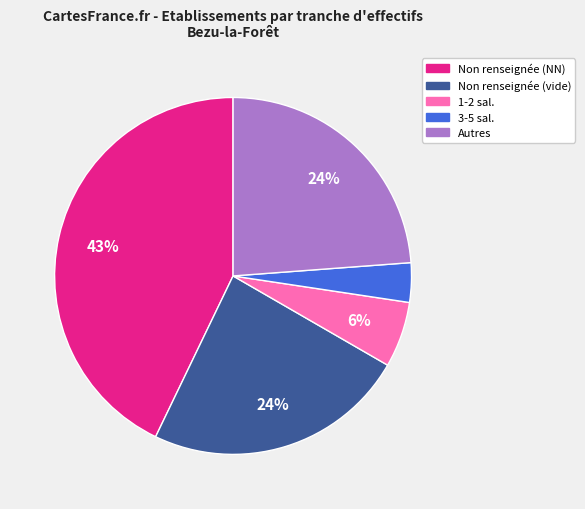

To the nearest percent, what is the difference between the largest and smallest slice percentages?

39%